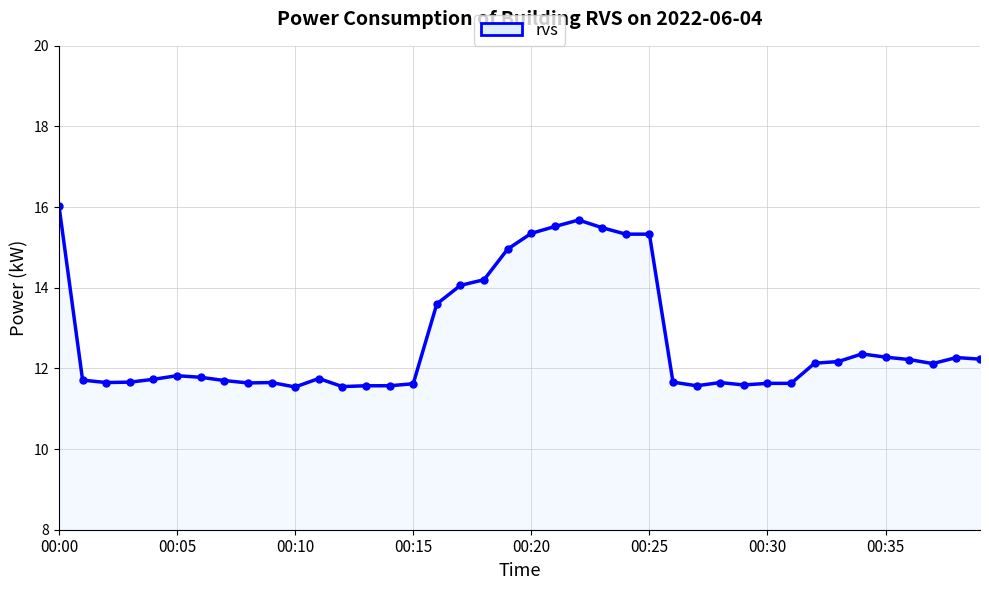

What is the smallest value displayed?

11.5